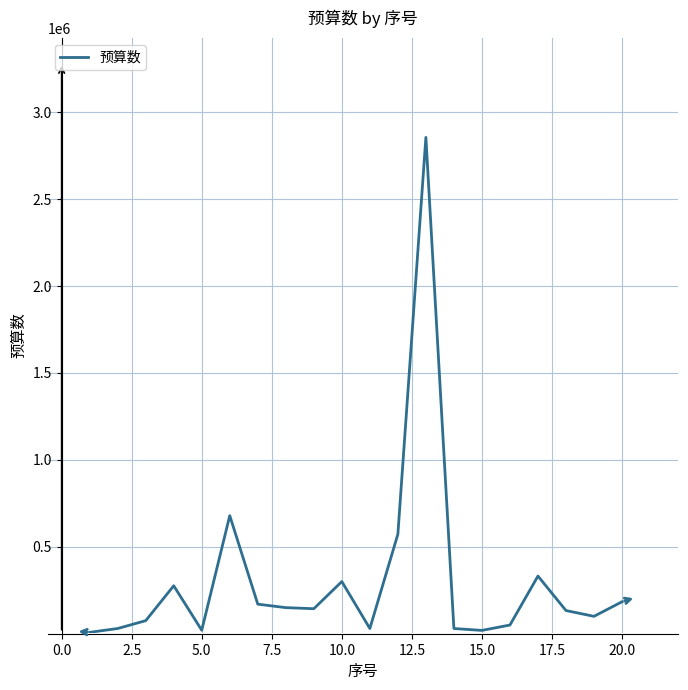

What is the difference between the maximum and minimum values?

2846000